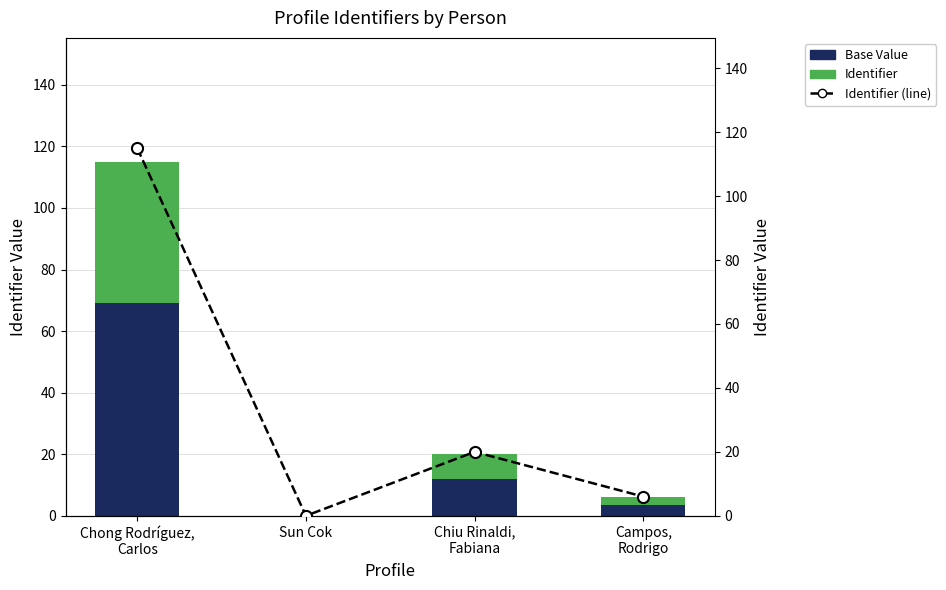

What is the label of the 2nd bar from the right?

Chiu Rinaldi,
Fabiana